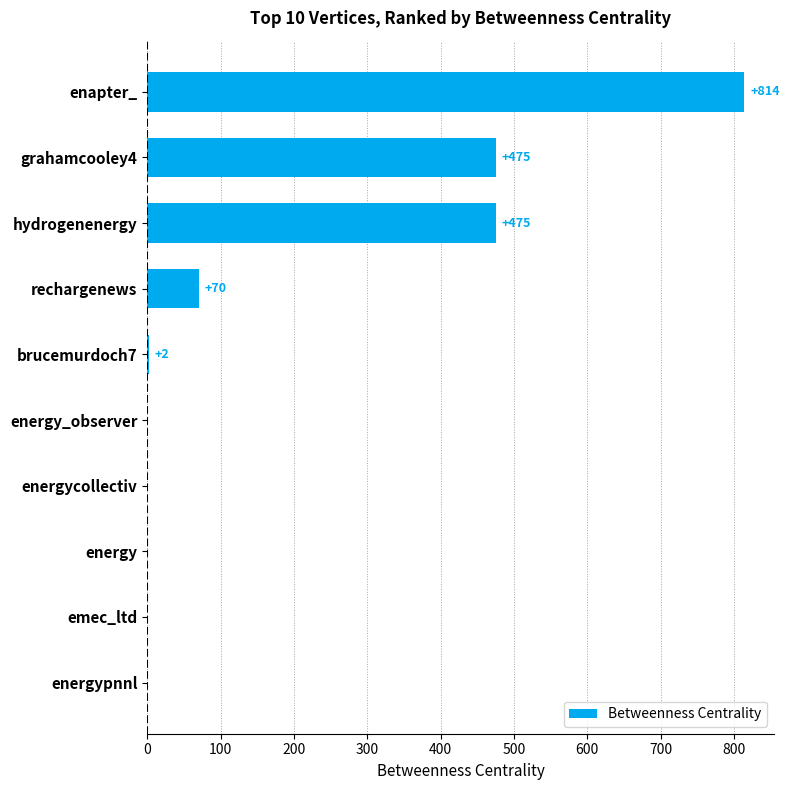

What is the change in value from enapter_ to brucemurdoch7?

-812